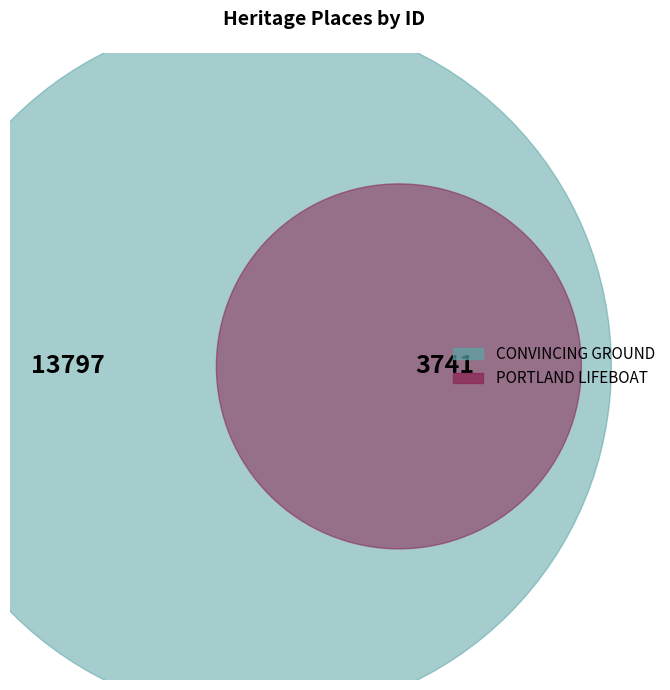

How many segments does this pie chart have?

2